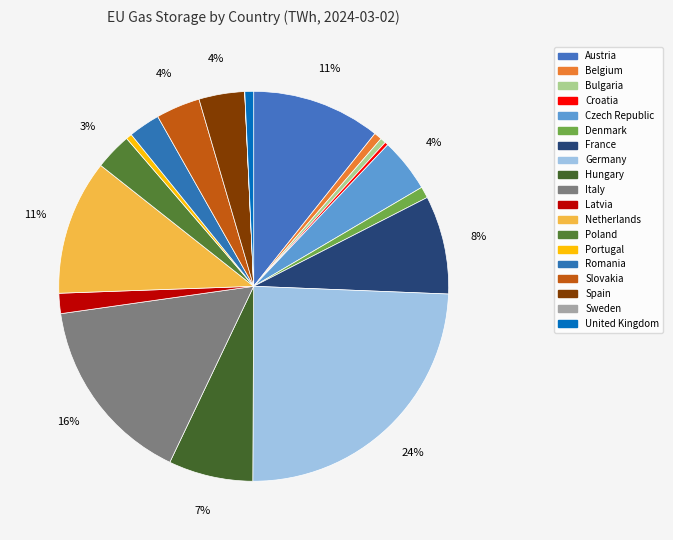

True or false: Hungary accounts for 7% of the total.

True